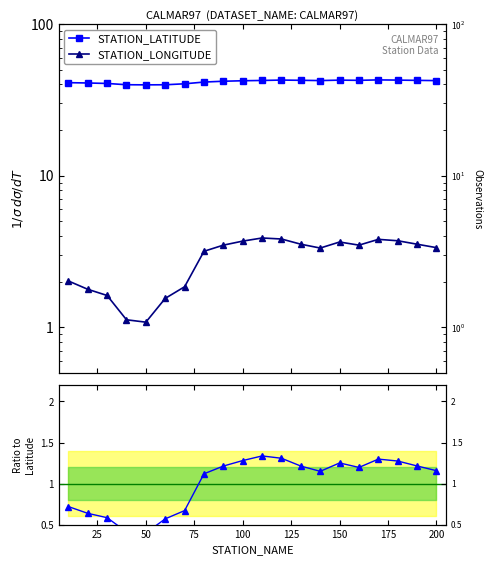

List the series in order of their overall mean, lowest first.

STATION_LONGITUDE, STATION_LATITUDE